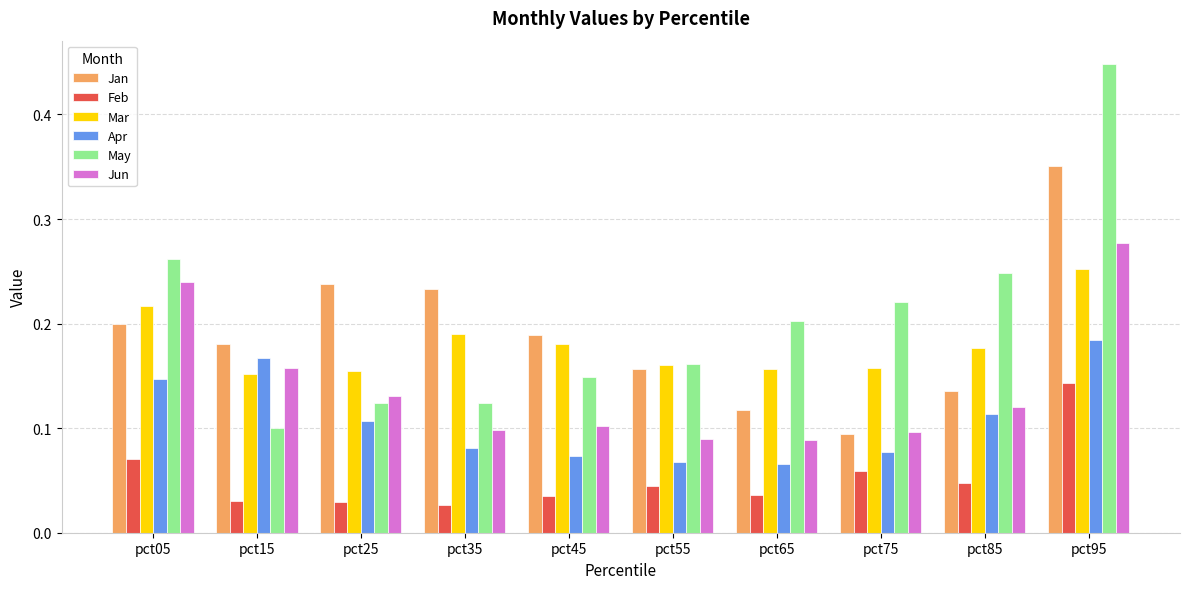

Rank the series at pct05 from lowest to highest value.

Feb, Apr, Jan, Mar, Jun, May